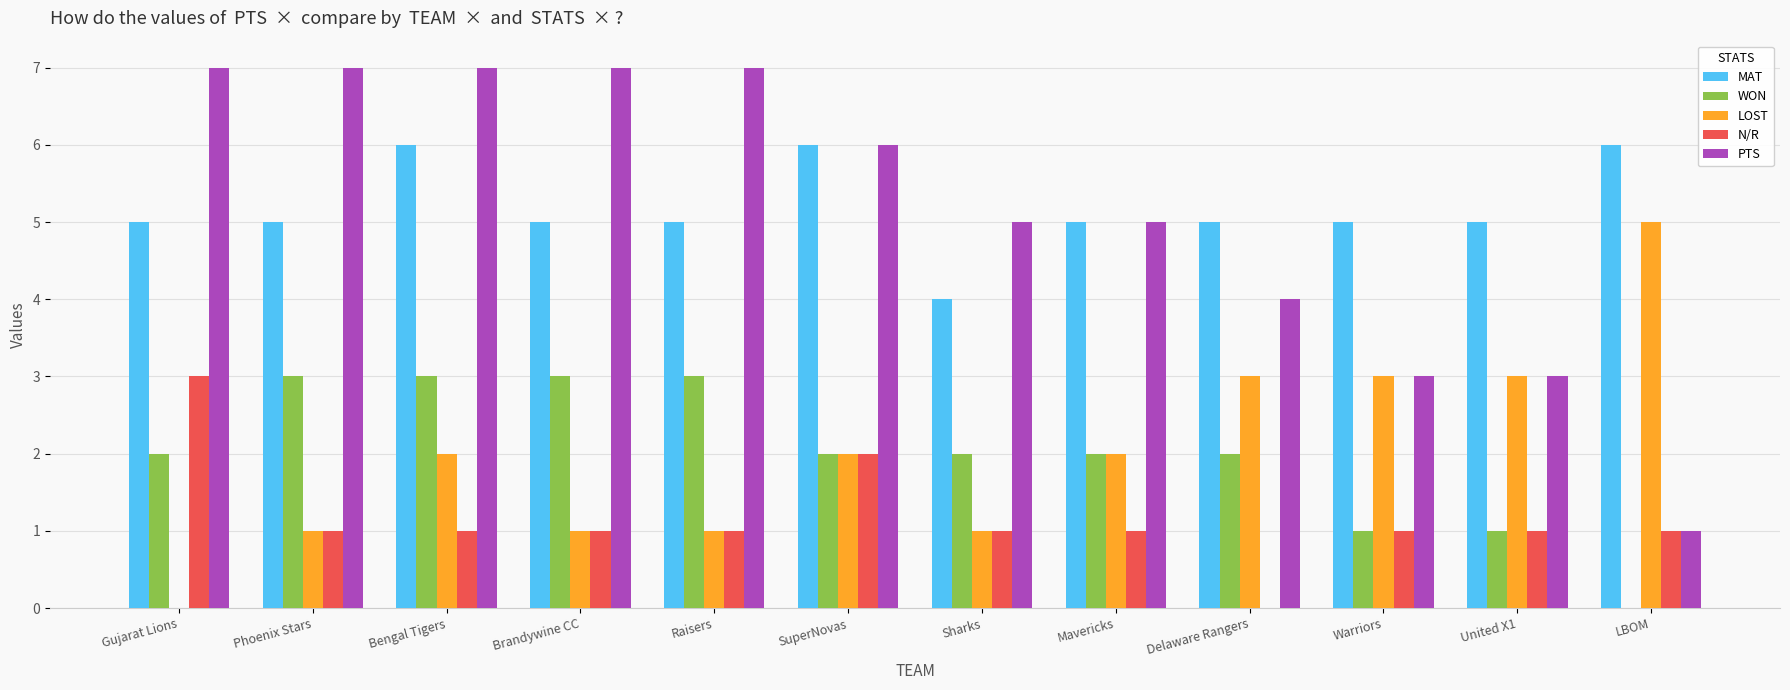

Reading left to right, transcribe all the data shown in this chart.

MAT: Gujarat Lions=5	Phoenix Stars=5	Bengal Tigers=6	Brandywine CC=5	Raisers=5	SuperNovas=6	Sharks=4	Mavericks=5	Delaware Rangers=5	Warriors=5	United X1=5	LBOM=6
WON: Gujarat Lions=2	Phoenix Stars=3	Bengal Tigers=3	Brandywine CC=3	Raisers=3	SuperNovas=2	Sharks=2	Mavericks=2	Delaware Rangers=2	Warriors=1	United X1=1	LBOM=0
LOST: Gujarat Lions=0	Phoenix Stars=1	Bengal Tigers=2	Brandywine CC=1	Raisers=1	SuperNovas=2	Sharks=1	Mavericks=2	Delaware Rangers=3	Warriors=3	United X1=3	LBOM=5
N/R: Gujarat Lions=3	Phoenix Stars=1	Bengal Tigers=1	Brandywine CC=1	Raisers=1	SuperNovas=2	Sharks=1	Mavericks=1	Delaware Rangers=0	Warriors=1	United X1=1	LBOM=1
PTS: Gujarat Lions=7	Phoenix Stars=7	Bengal Tigers=7	Brandywine CC=7	Raisers=7	SuperNovas=6	Sharks=5	Mavericks=5	Delaware Rangers=4	Warriors=3	United X1=3	LBOM=1